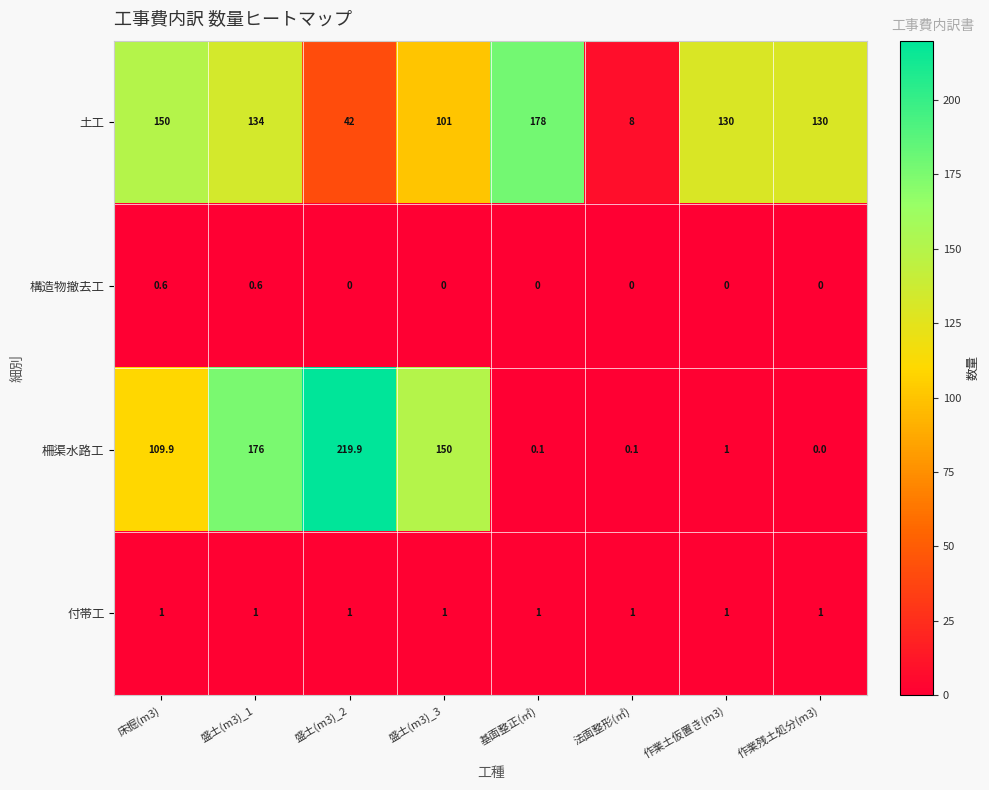

Is the value of 土工 at 作業残土処分(m3) greater than the value of 付帯工 at 基面整正(㎡)?

Yes